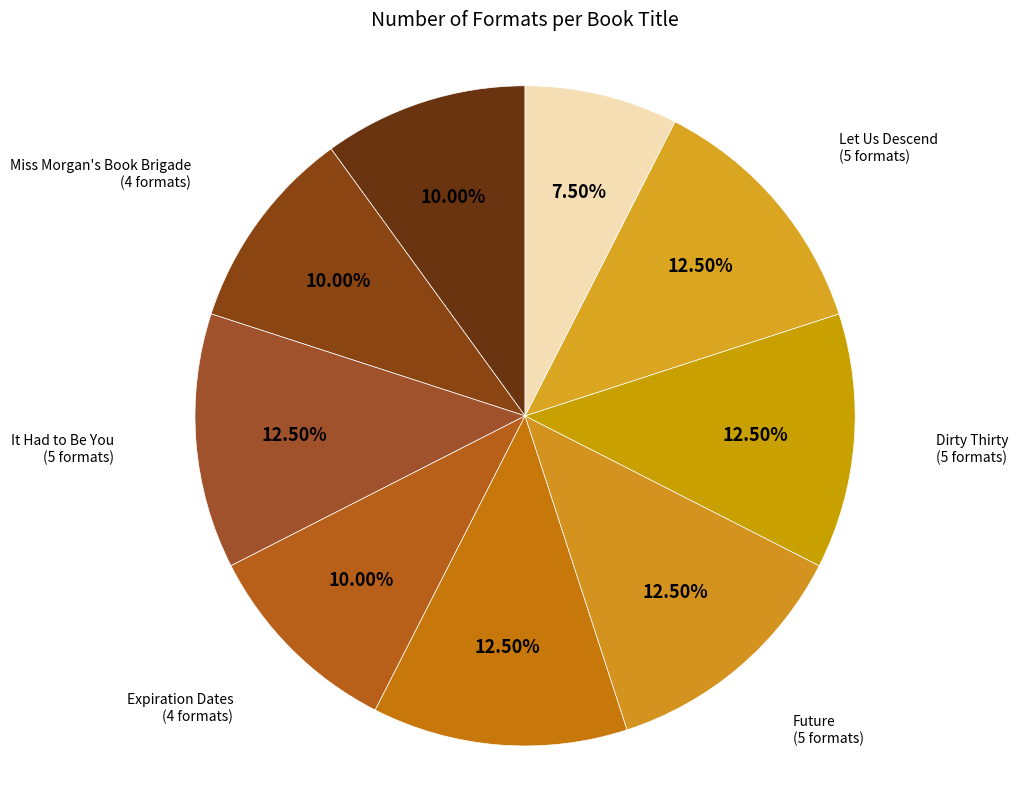

Does Just Once account for over 50% of the chart?

No